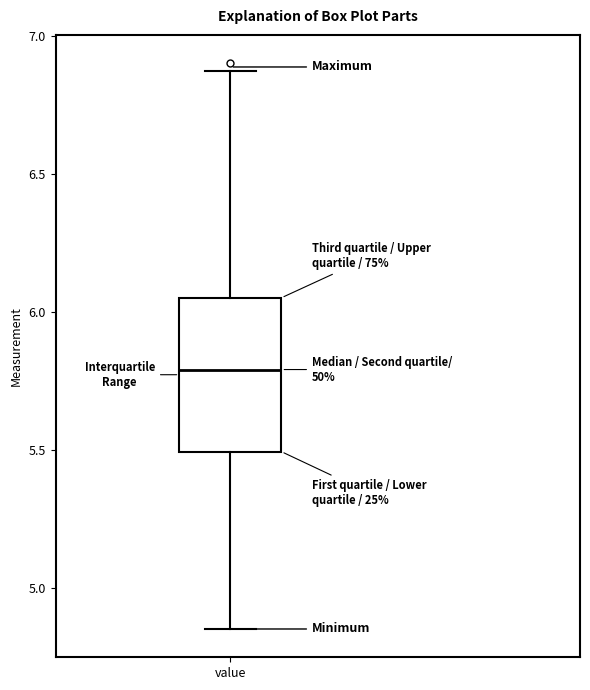

Where is the lower edge of the box for value on the y-axis? The values are not printed on the chart, so give them approximately, as read against the axis.

5.50